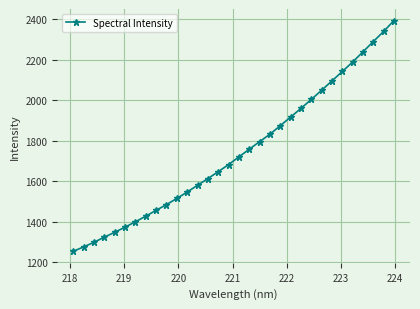

Does the chart display data point markers on the line(s)?

Yes